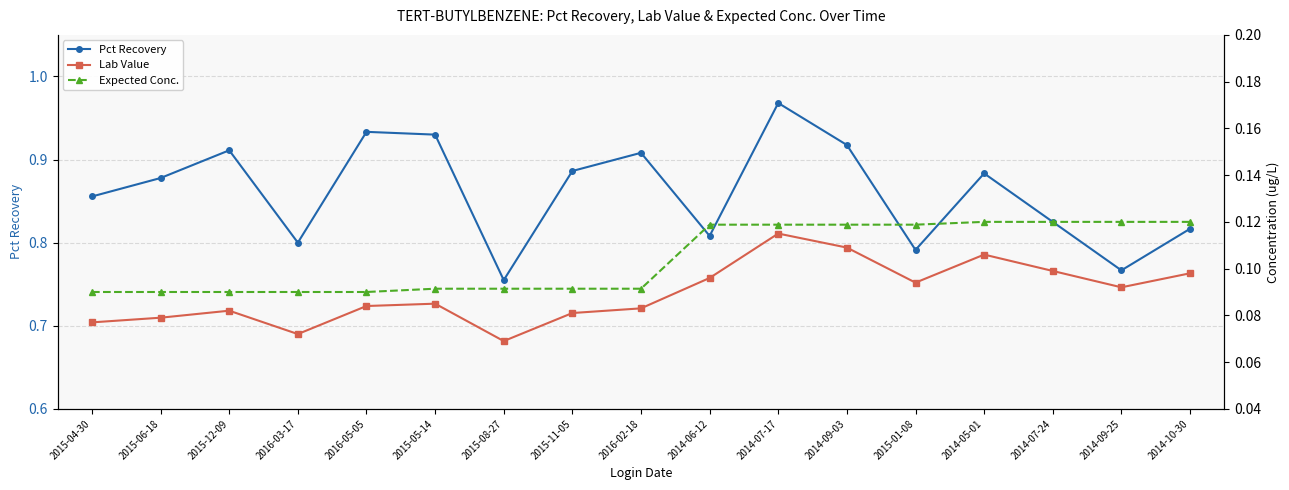

What is the difference between the maximum and minimum values in the Pct Recovery series?

0.2